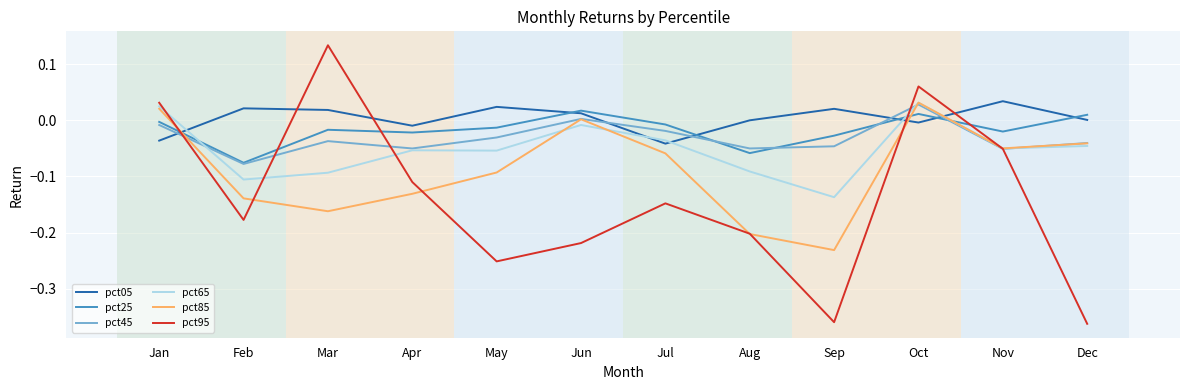

How many times do pct85 and pct25 cross each other?

3